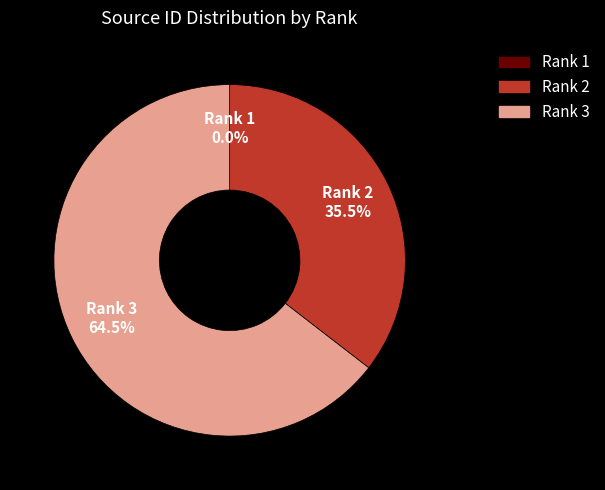

What is the largest slice in the pie chart?

Rank 3